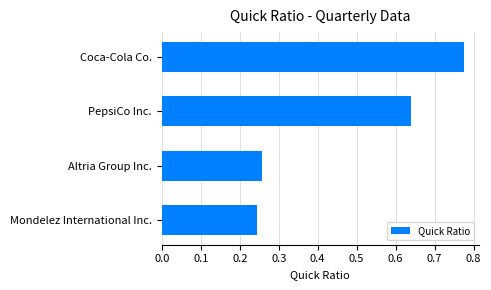

Is it true that the value at PepsiCo Inc. is 0.2?

False